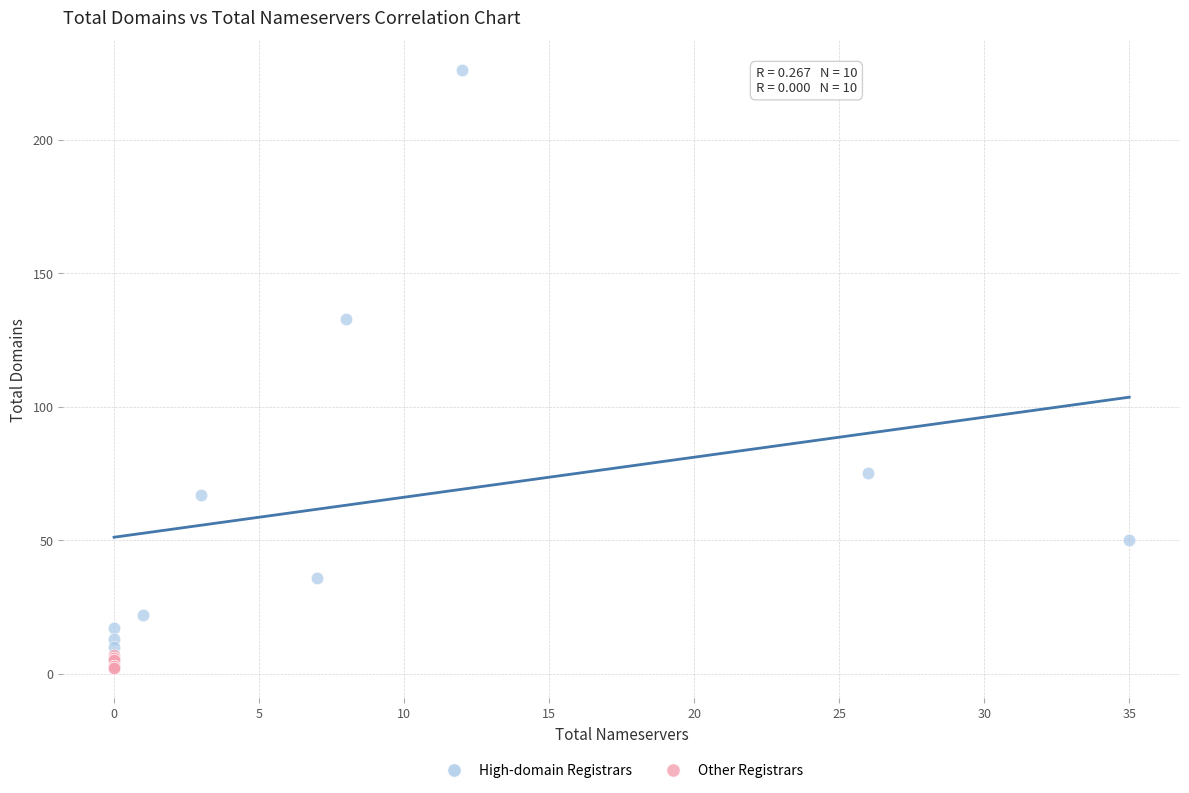

Which series has the largest Y range (max minus min)?

High-domain Registrars